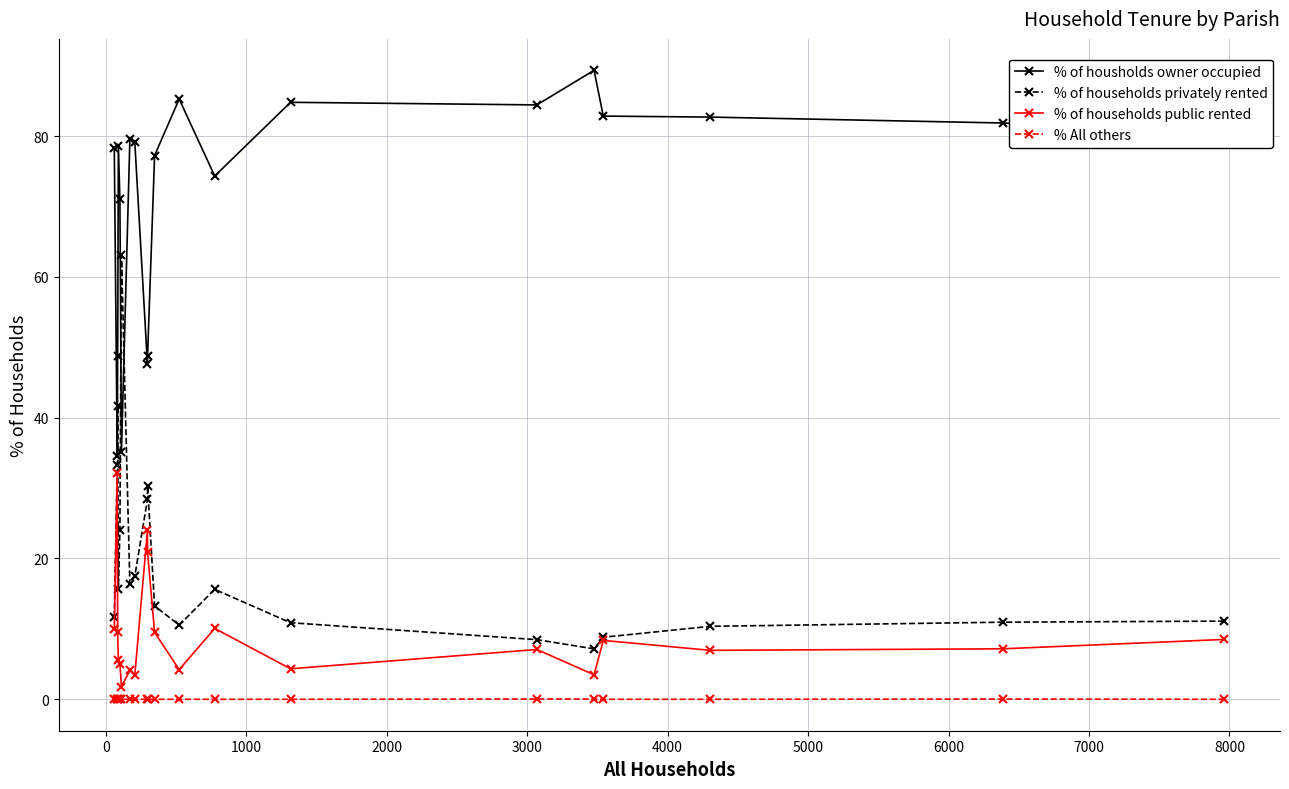

True or false: % of households public rented and % All others cross at least once.

False